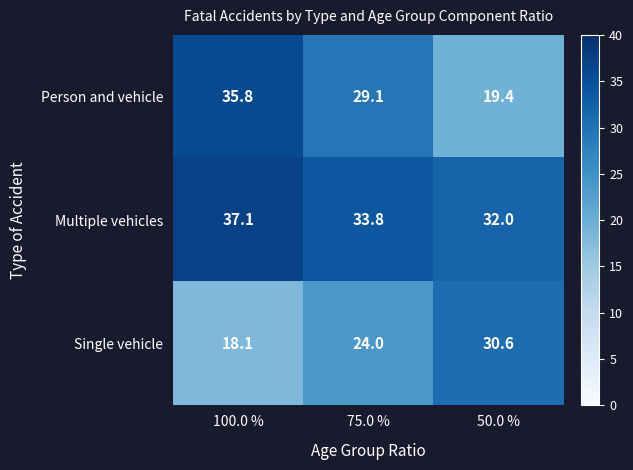

Reading left to right, extract all data points from this chart.

Person and vehicle: 35.8	29.1	19.4
Multiple vehicles: 37.1	33.8	32.0
Single vehicle: 18.1	24.0	30.6